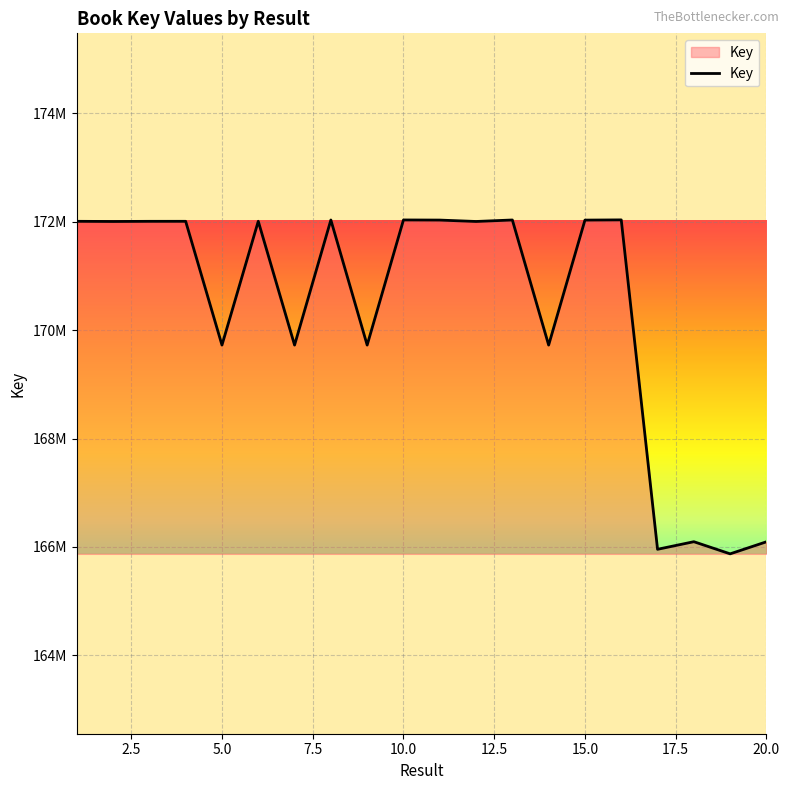

What is the value of the 9th point from the left?

169723817